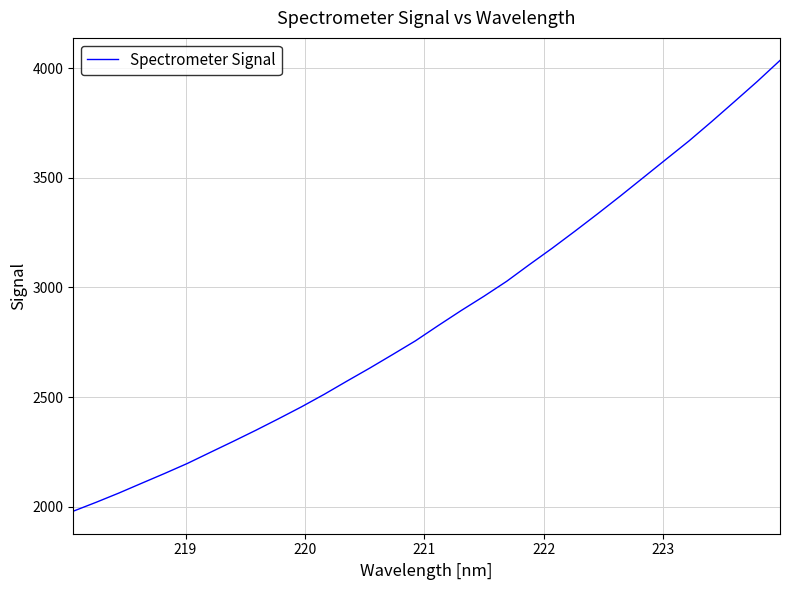

What is the difference between the maximum and minimum values?

2055.2